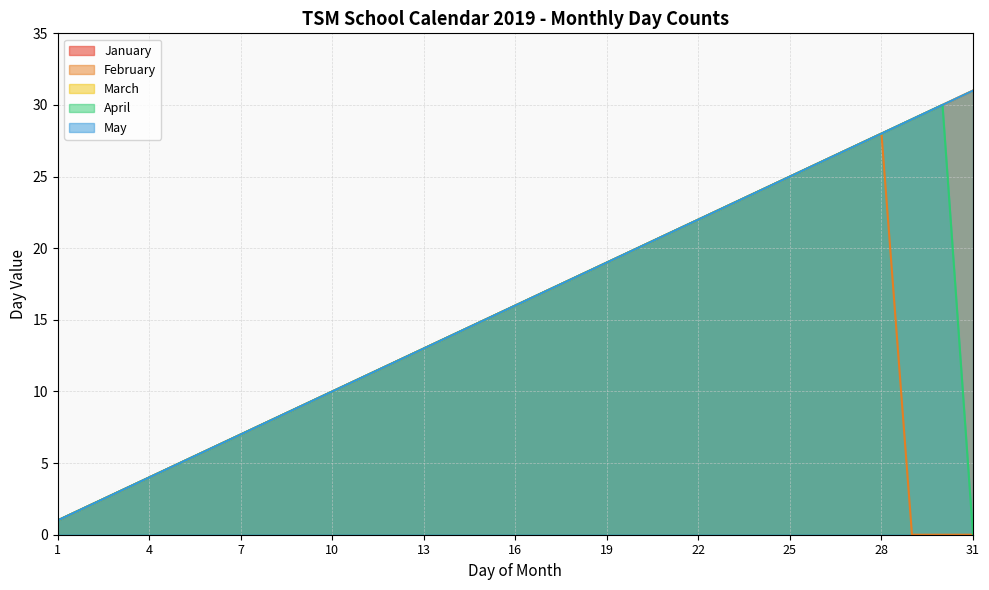

Read the March value at 7, to the nearest 5.

5